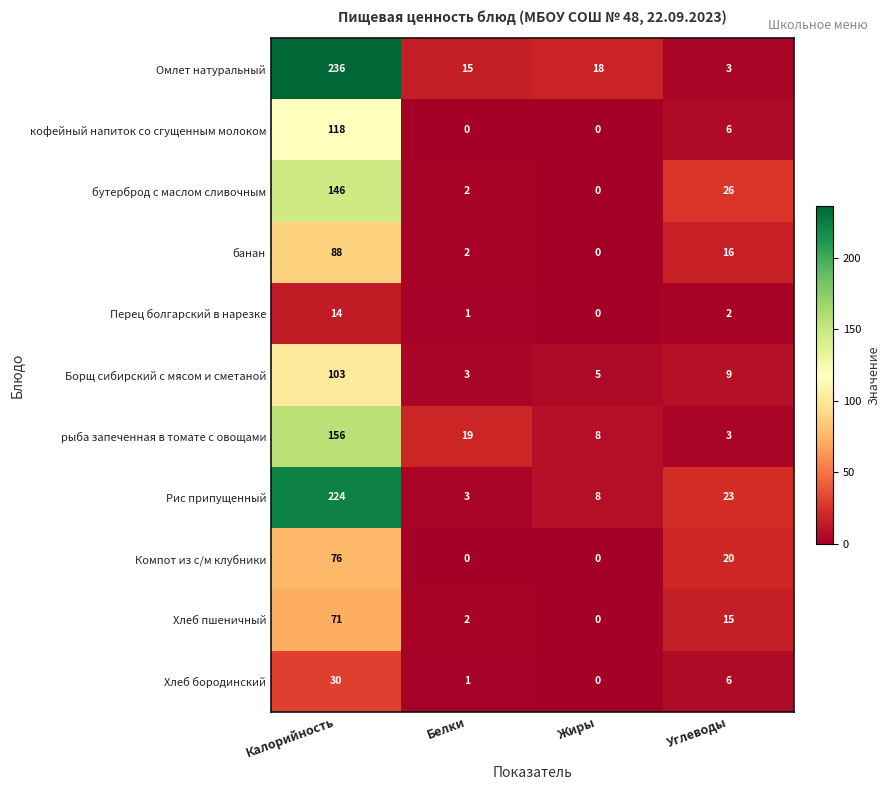

At which label is Хлеб бородинский closest to 15?

Углеводы